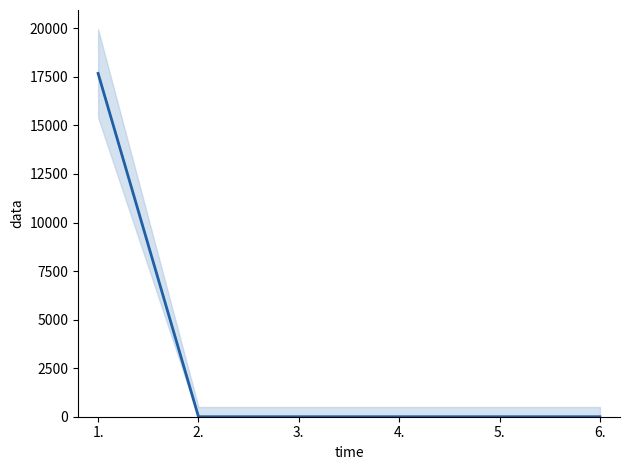

Which label corresponds to the largest value in the chart?

1.